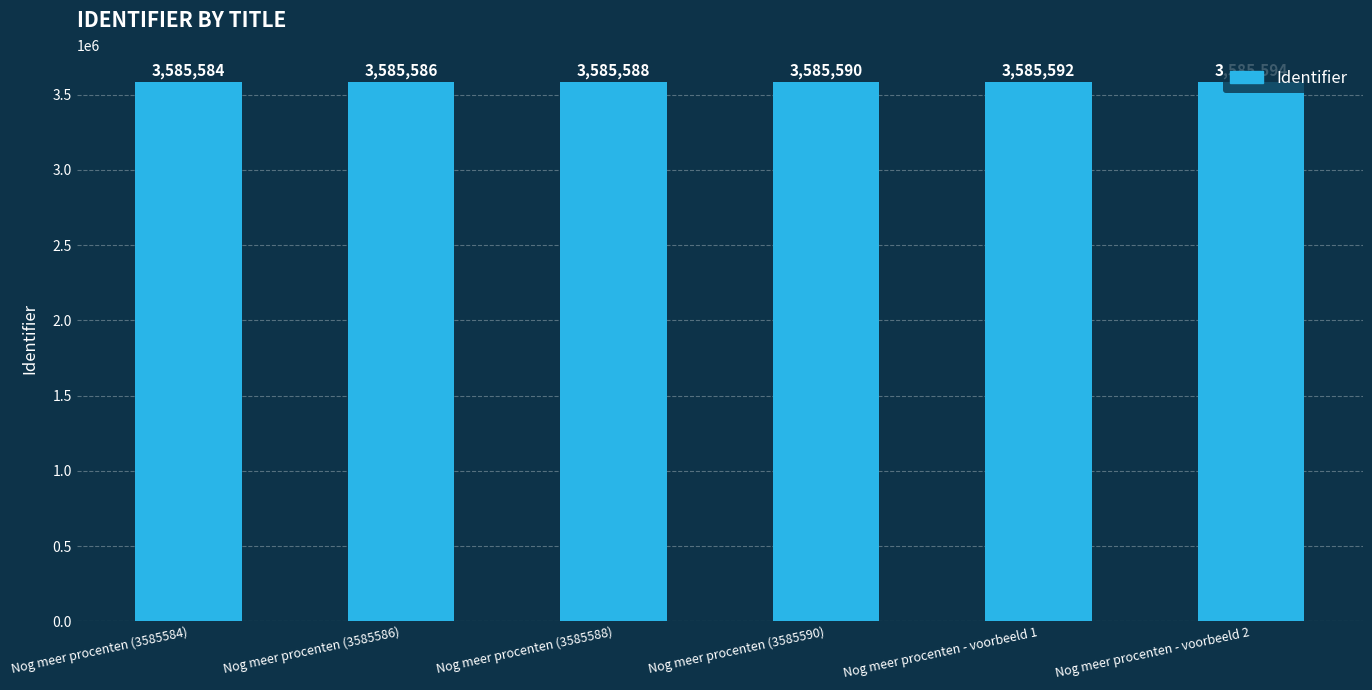

What is the value of the 5th bar from the left?

3585592